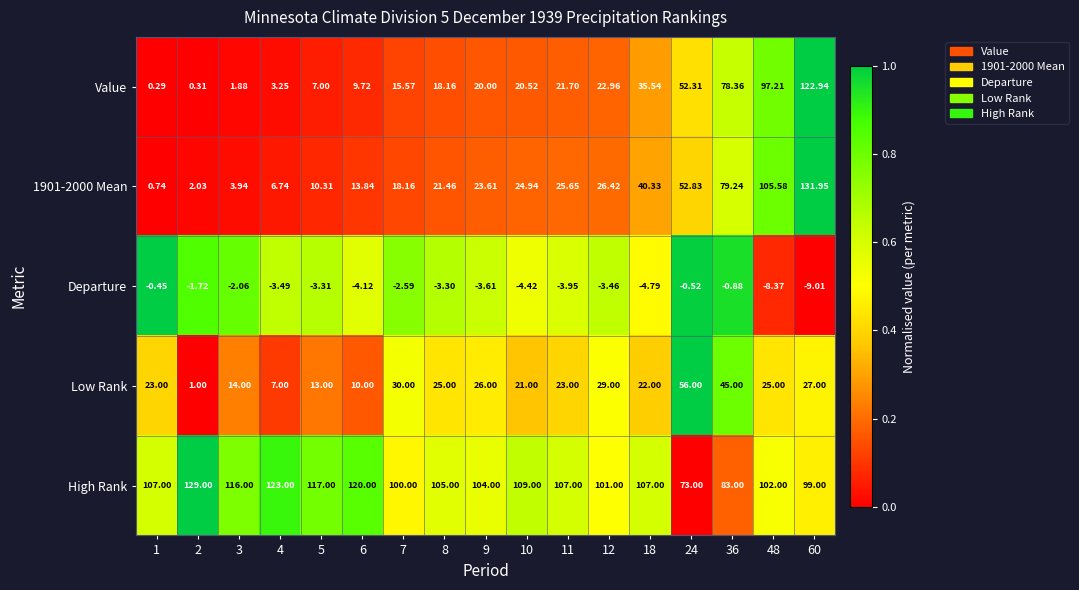

Between 10 and 18, which series saw the biggest shift?

1901-2000 Mean